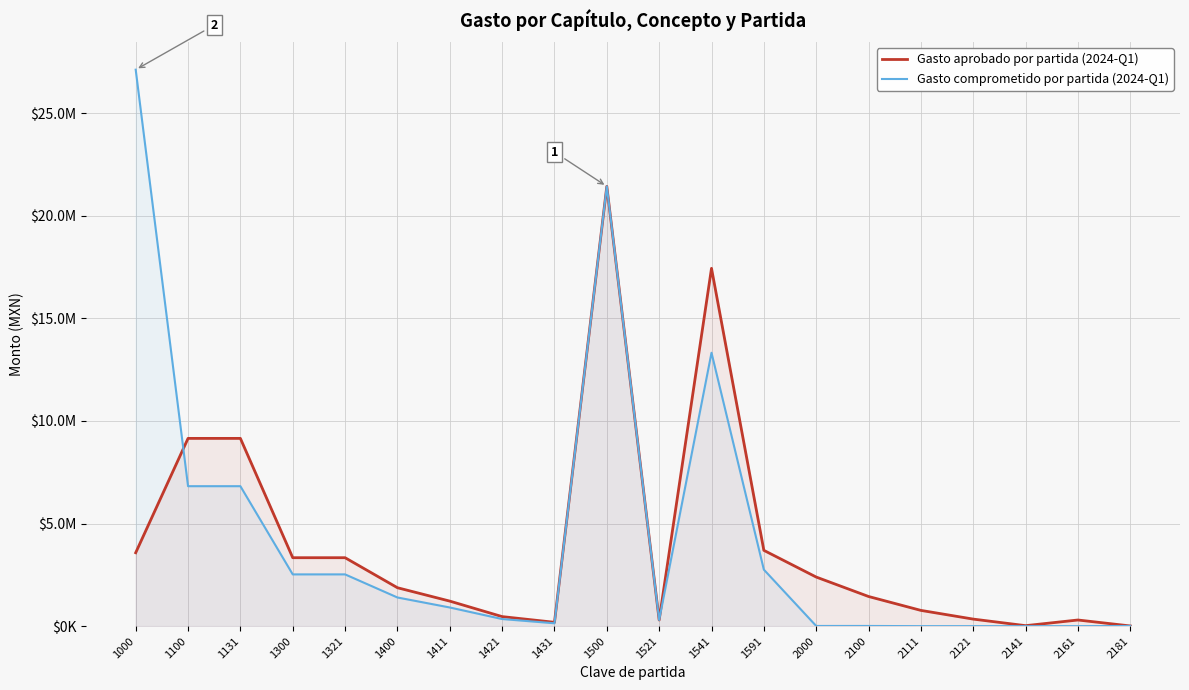

What is the total value across all series at 1500?

42873023.8